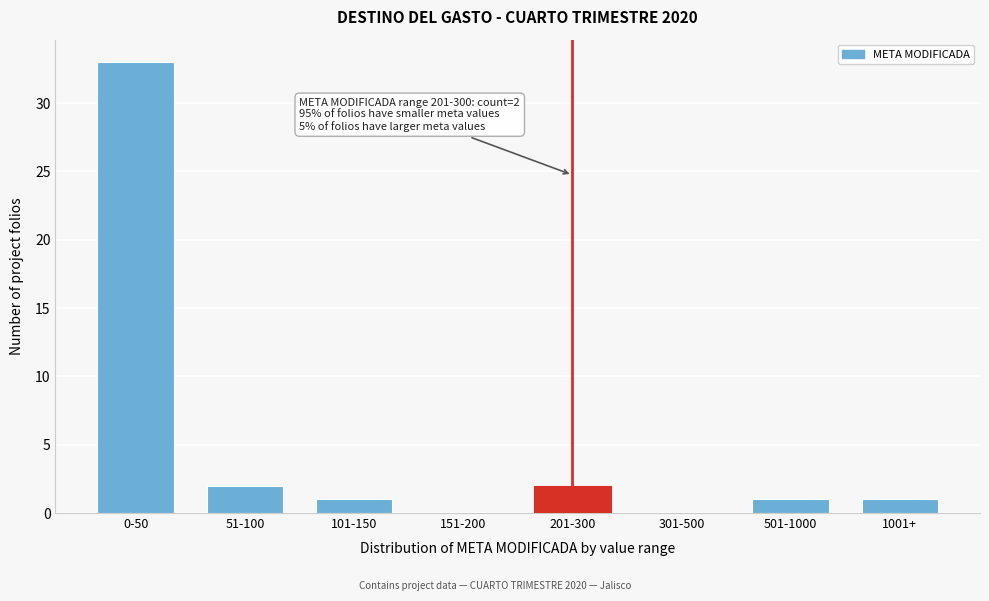

Reading left to right, extract all data points from this chart.

0-50=33	51-100=2	101-150=1	151-200=0	201-300=2	301-500=0	501-1000=1	1001+=1